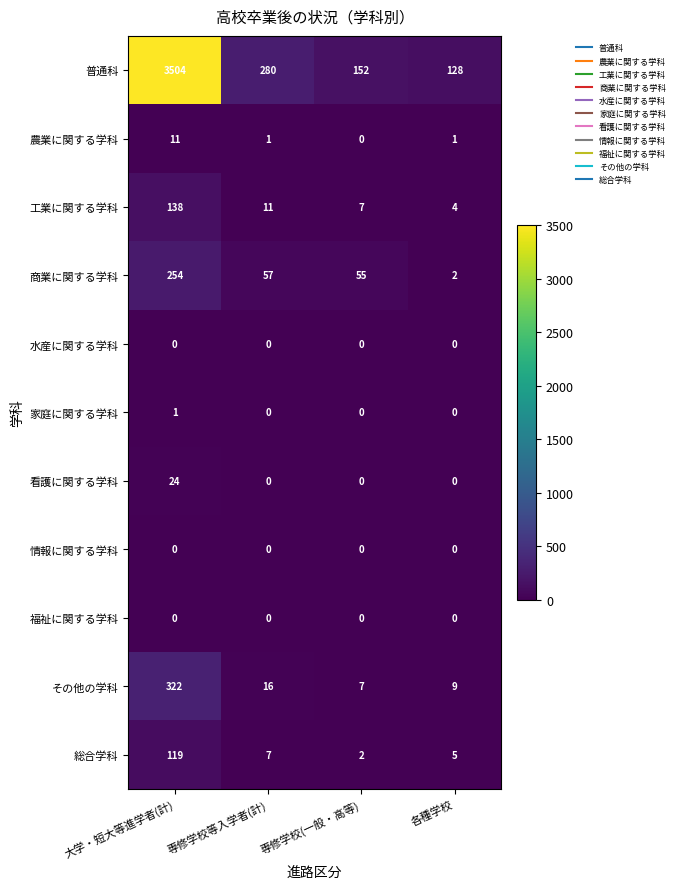

Which category has the lowest value in the 農業に関する学科 series?

専修学校(一般・高等)